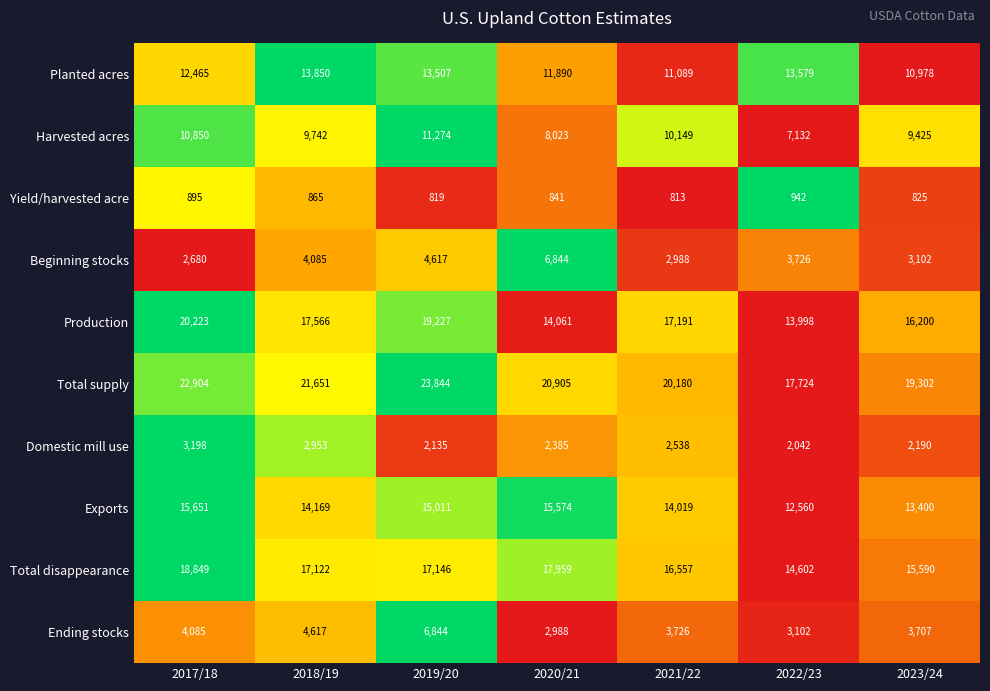

The value of Planted acres at 2018/19 is 13850. True or false?

True